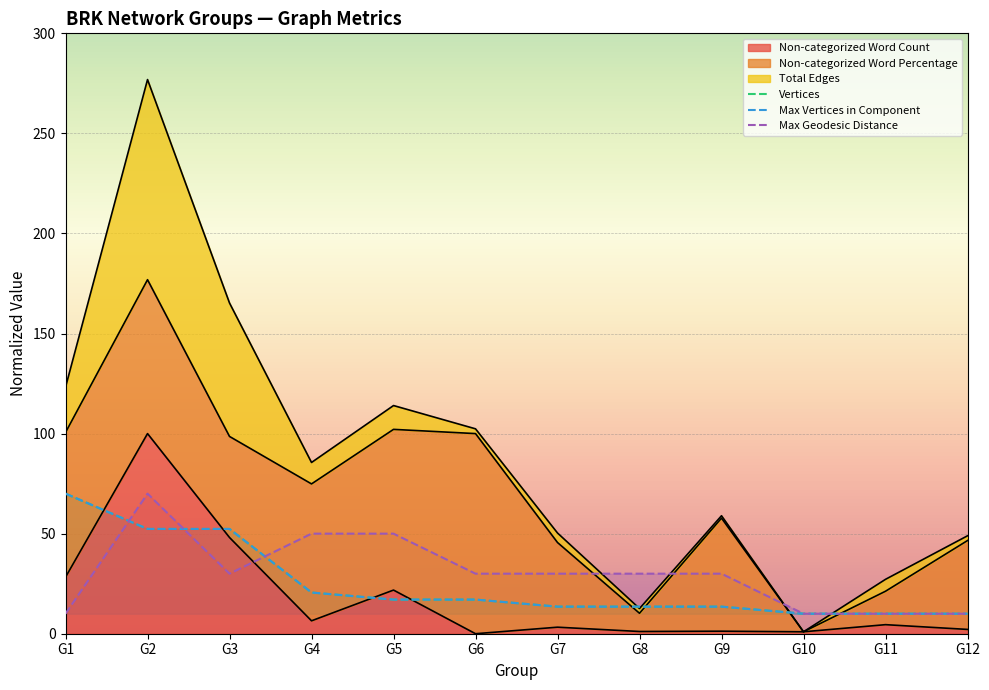

What is the total value across all series at G4?

97.6